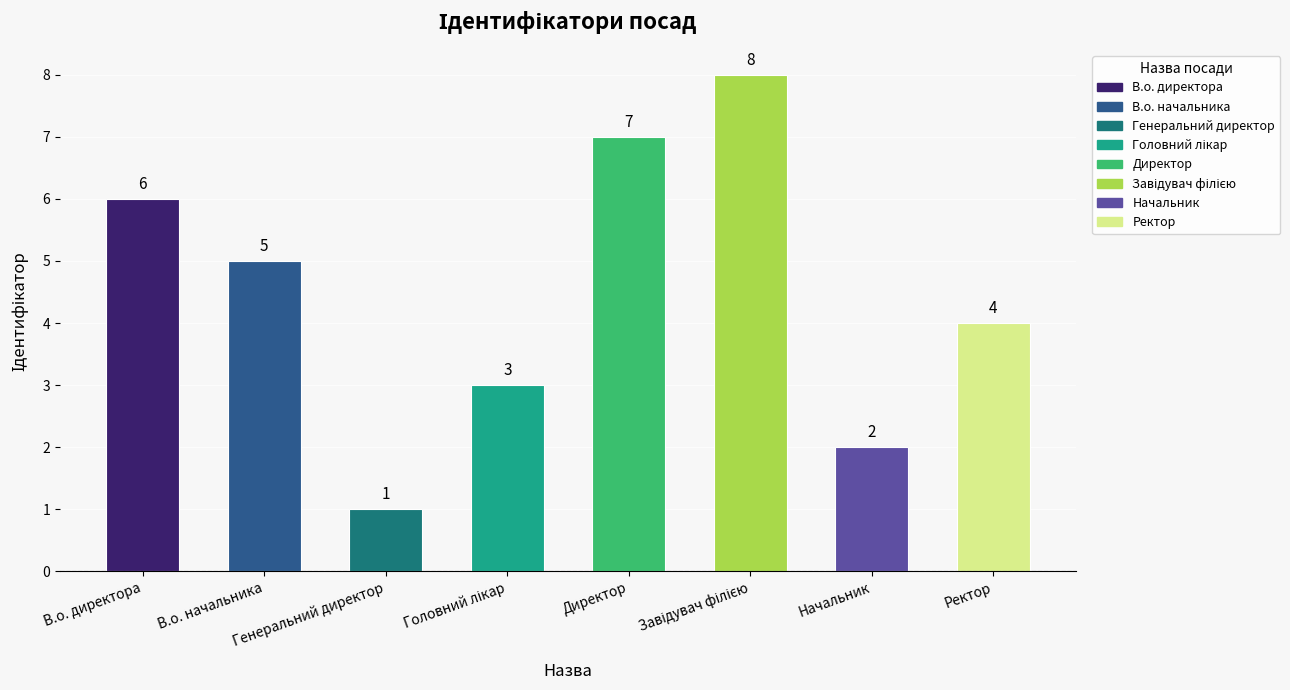

How many values are between 3 and 7?

5